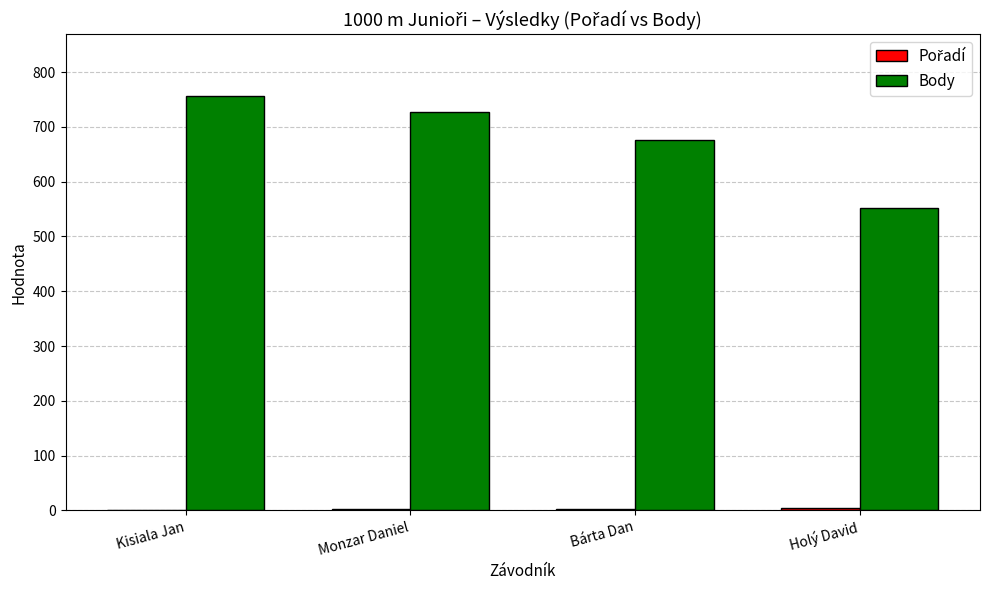

What is the maximum value shown in the chart?

756